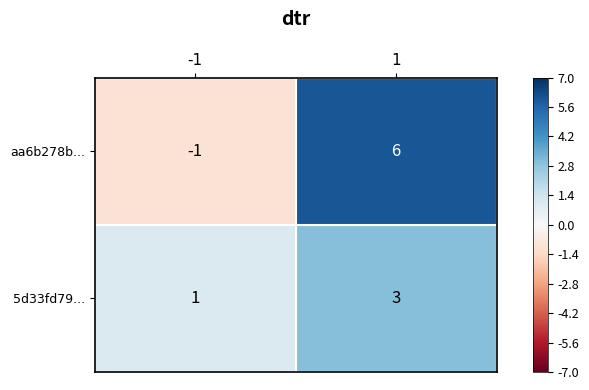

Rank the series by their maximum value, from highest to lowest.

aa6b278b..., 5d33fd79...